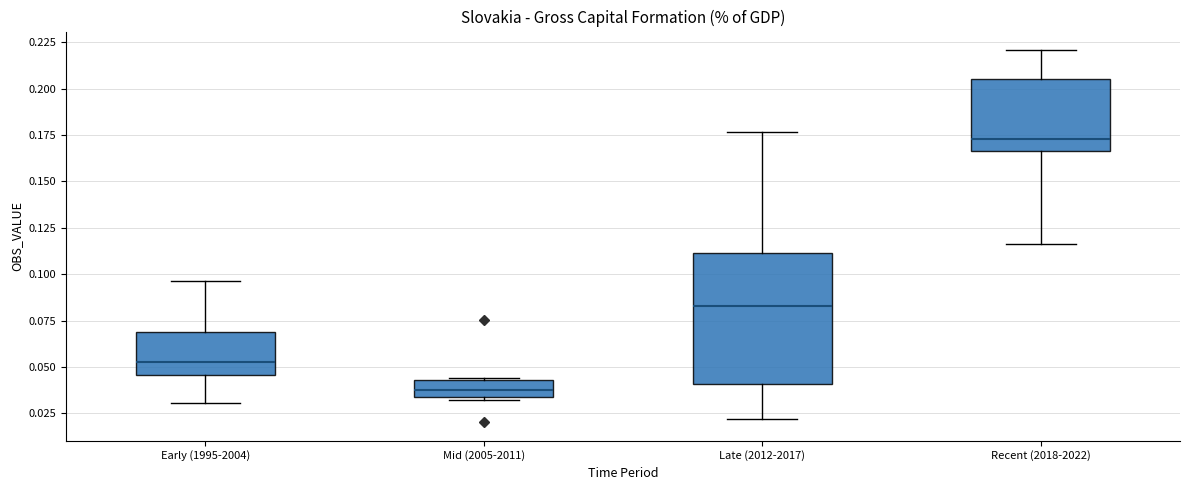

Reading left to right, read every box against the y-axis: the position of its median line, the range the box covers, and the ends of its whiskers. The values are not printed on the chart, so give them approximately, as read against the axis.

Early (1995-2004): median 0.055, box 0.045 to 0.070, whiskers 0.030 to 0.095
Mid (2005-2011): median 0.035 (inside the box), box 0.035 to 0.045, whiskers 0.030 to 0.045
Late (2012-2017): median 0.085, box 0.040 to 0.110, whiskers 0.020 to 0.175
Recent (2018-2022): median 0.175, box 0.165 to 0.205, whiskers 0.115 to 0.220